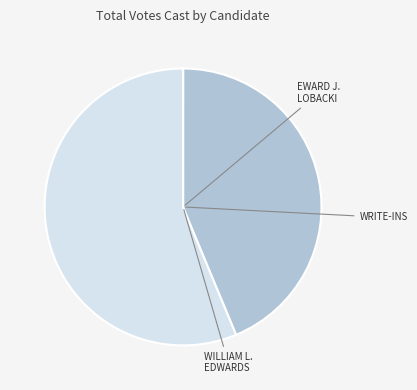

Does any single category account for the majority?

Yes